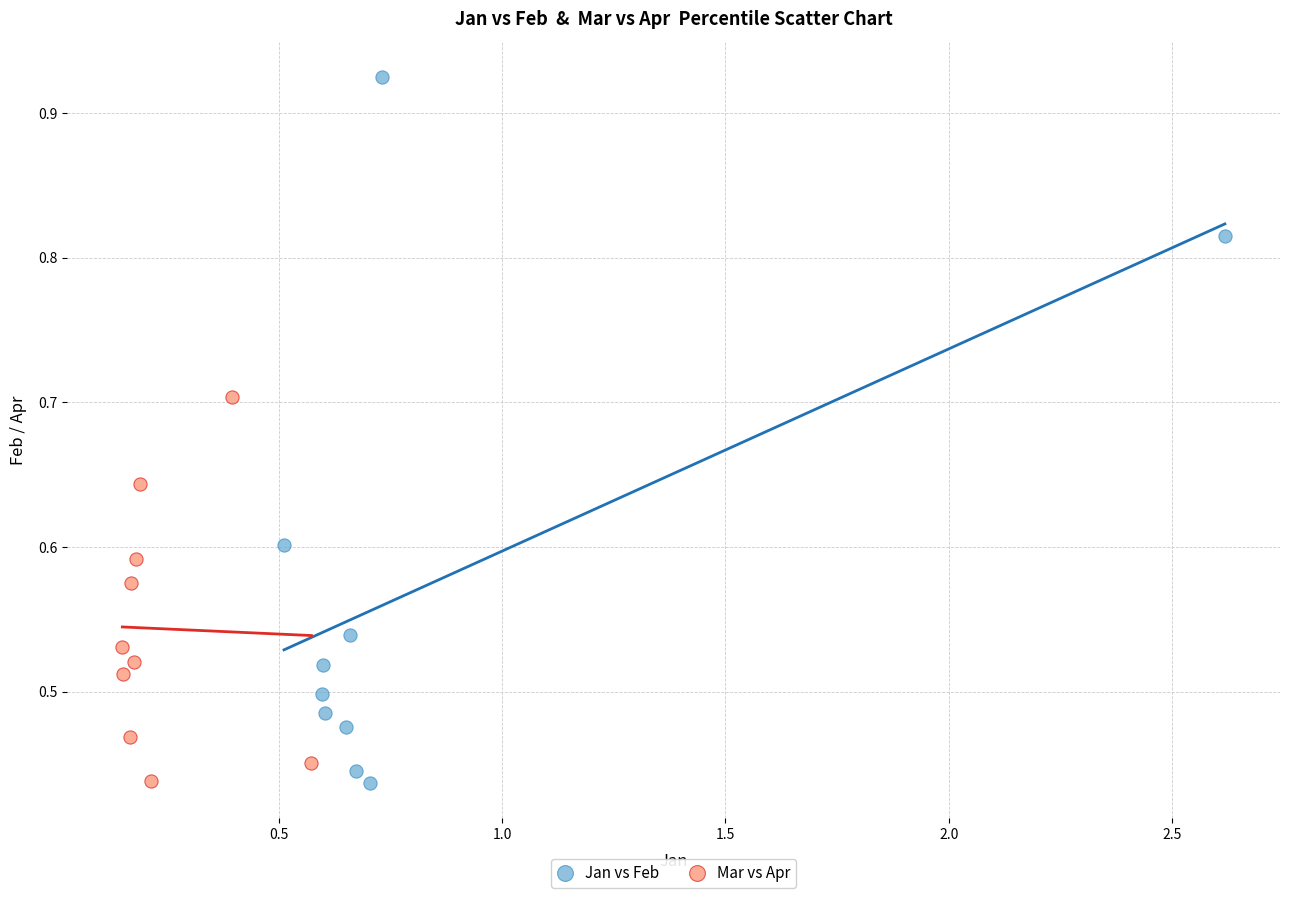

Which series has the widest spread of Y values?

Jan vs Feb